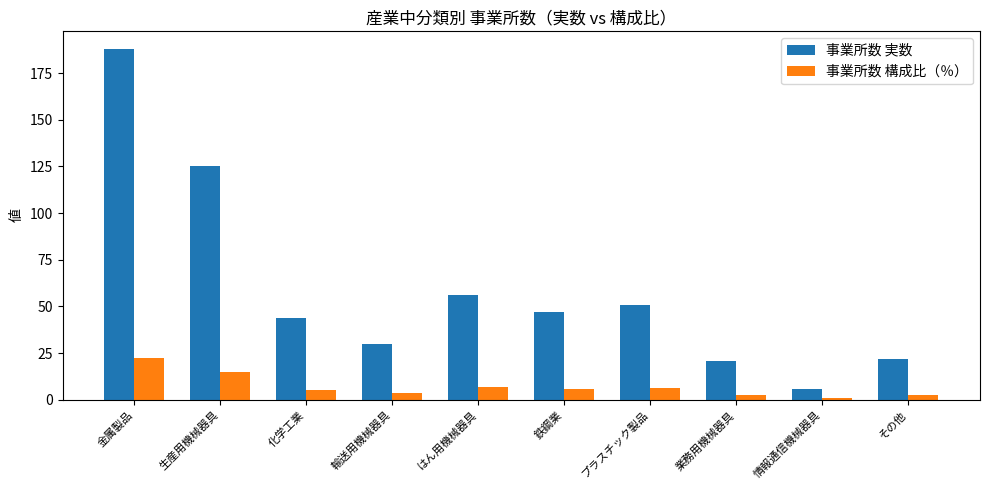

True or false: 事業所数 構成比（％） has a value of 6.7 at はん用機械器具.

True